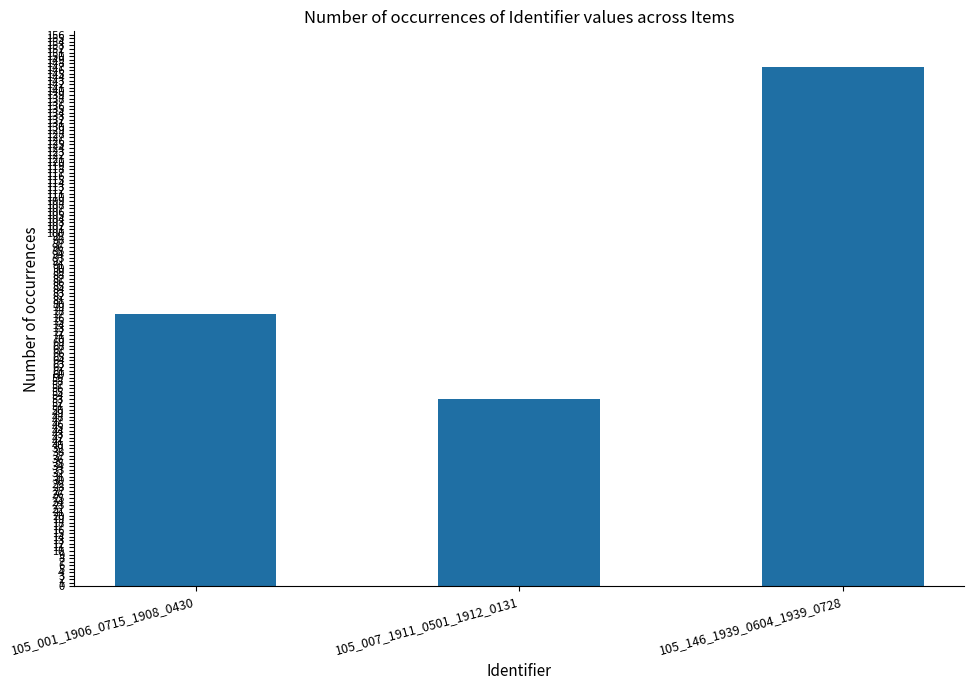

The value at 105_146_1939_0604_1939_0728 is 31. True or false?

False